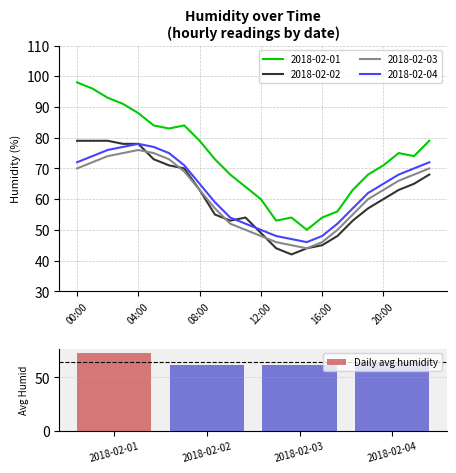

Are the bars horizontal?

No